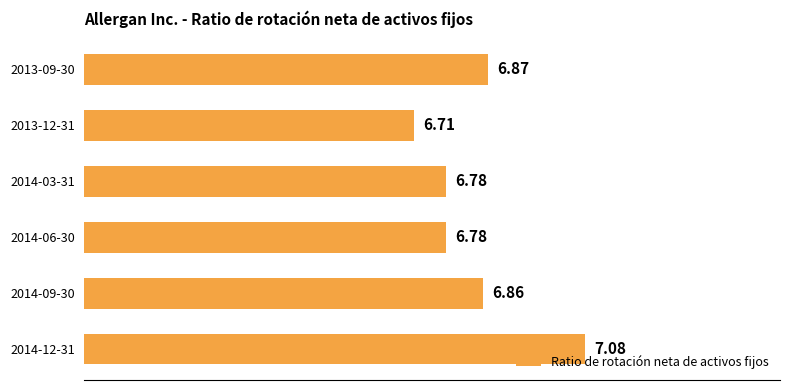

Between 2014-09-30 and 2014-06-30, which is larger?

2014-09-30